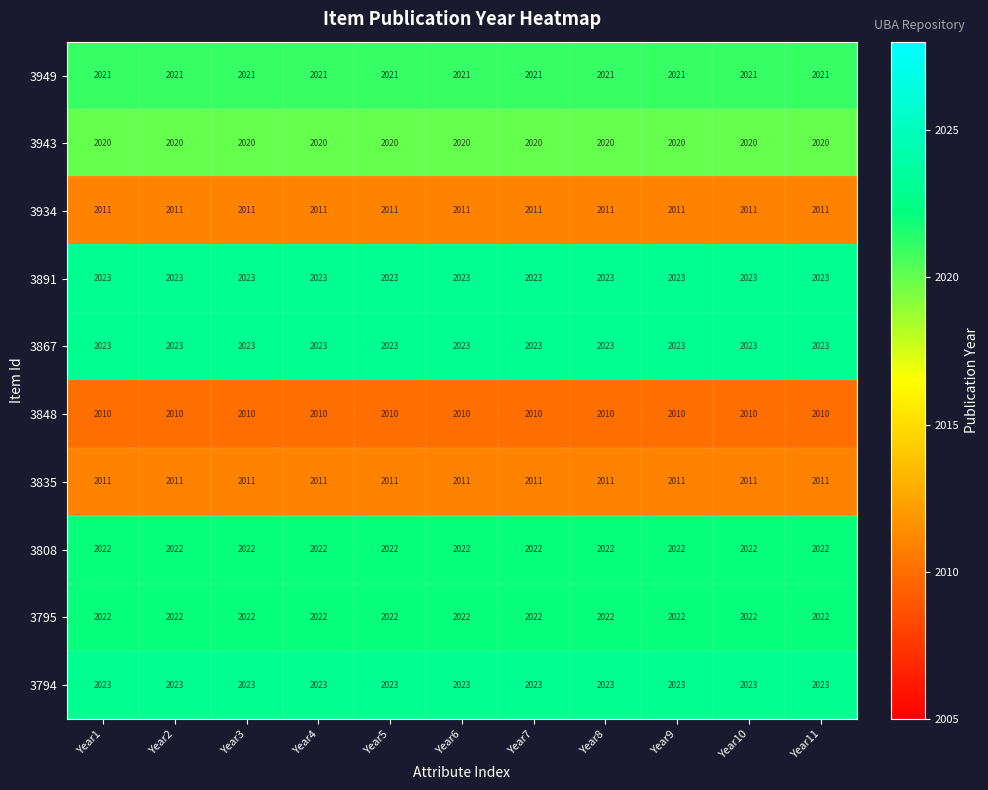

True or false: 3891 has a value of 2933 at Year10.

False